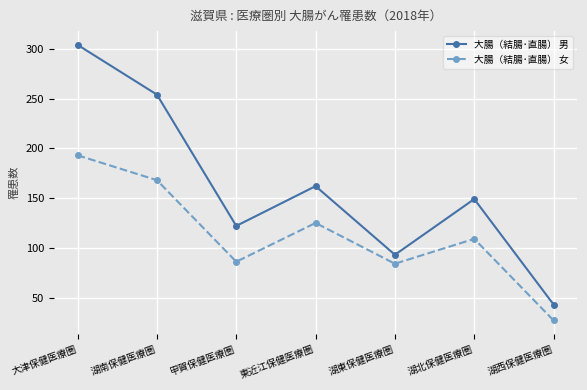

Which series has the largest range (max minus min)?

大腸（結腸･直腸） 男